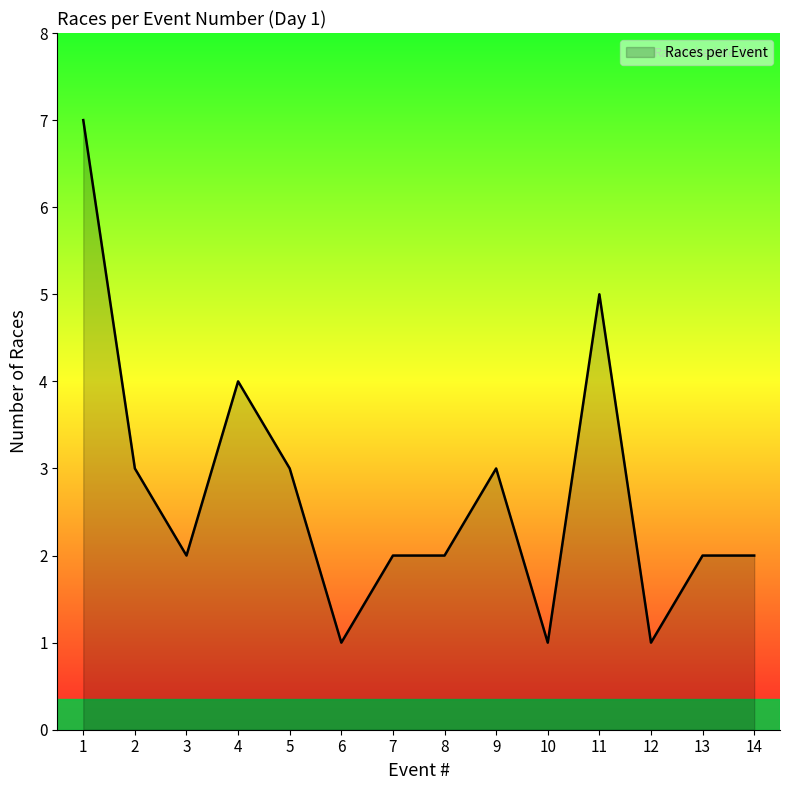

What is the difference between the second highest and second lowest values?

4